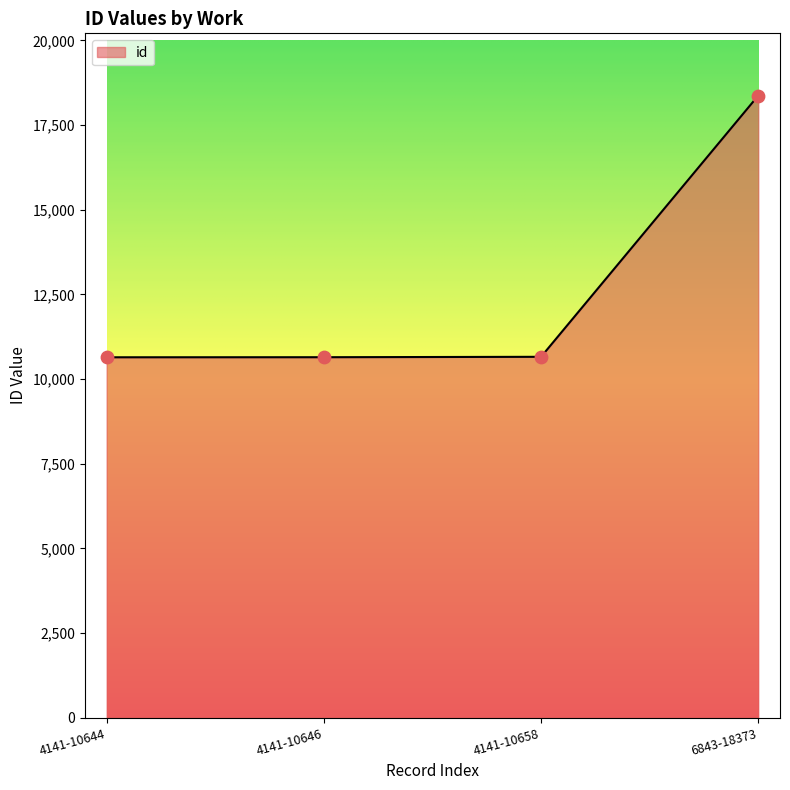

What is the ratio of the value at 4141-10646 to the value at 4141-10658?

1.0